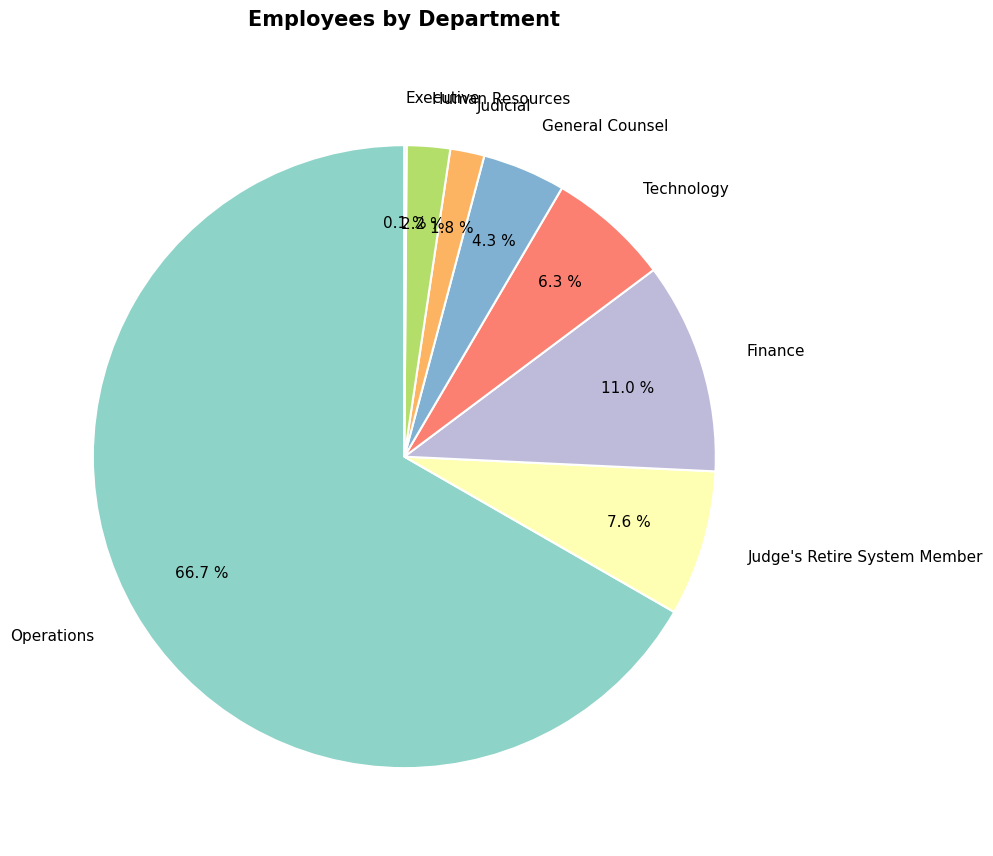

Which category has the biggest portion of the pie?

Operations